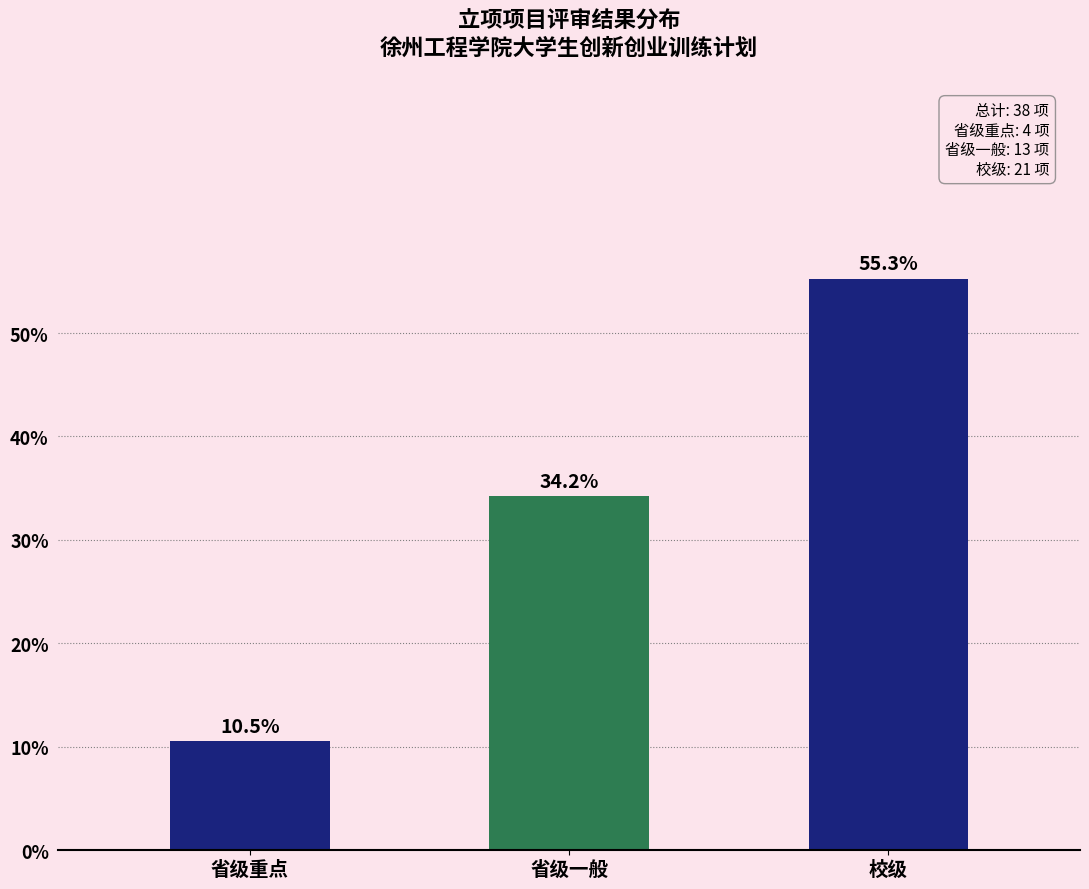

Reading right to left, extract all data points from this chart.

校级=55.3	省级一般=34.2	省级重点=10.5